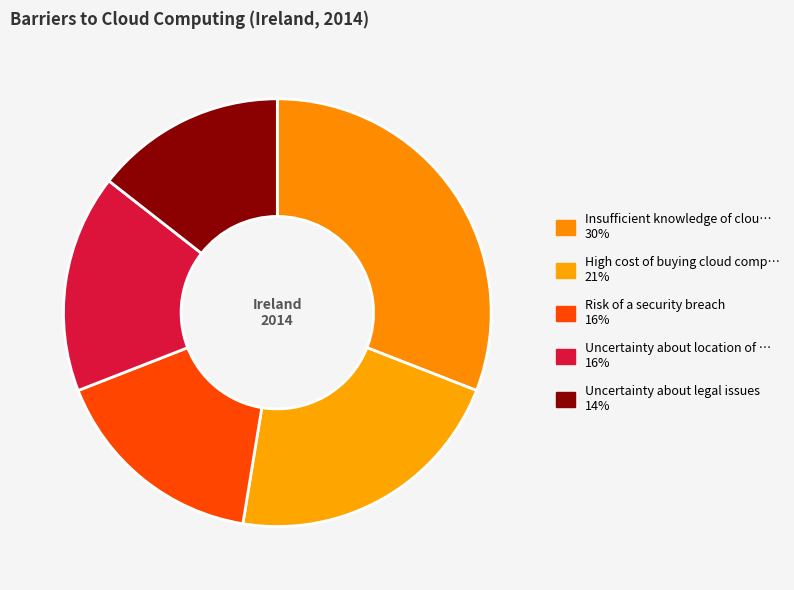

Is there a majority slice in this chart?

No